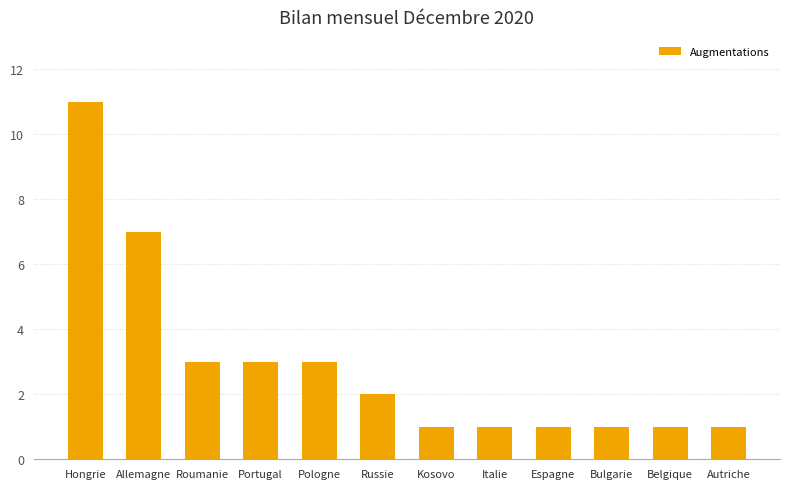

Is it true that the value at Pologne is 3?

True